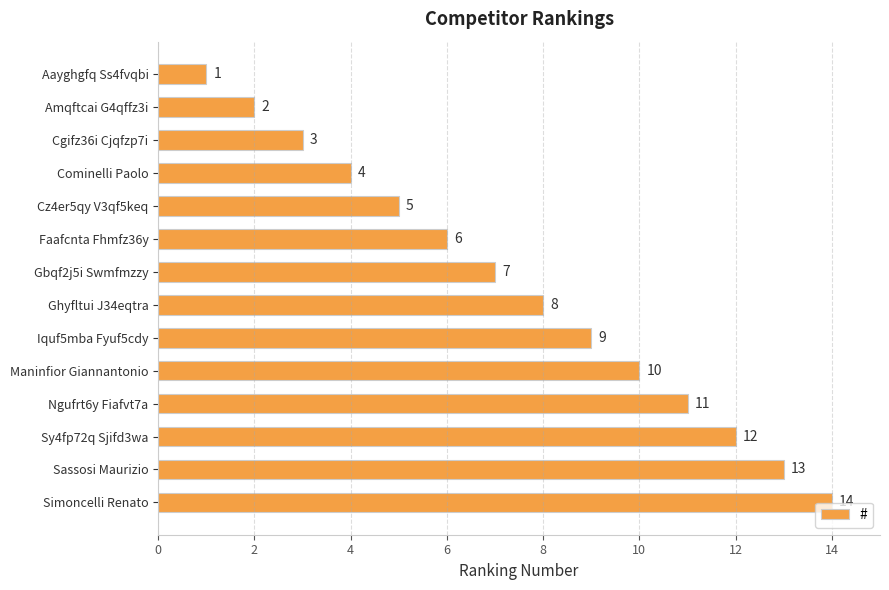

What is the maximum value shown in the chart?

14